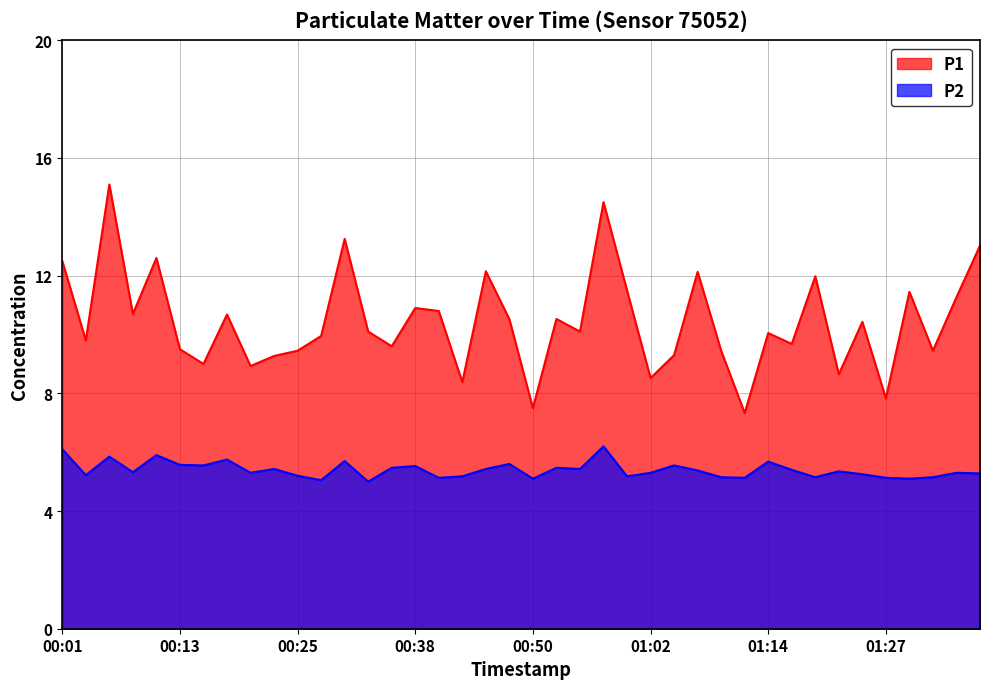

At which category is the sum across all series the highest?

00:06